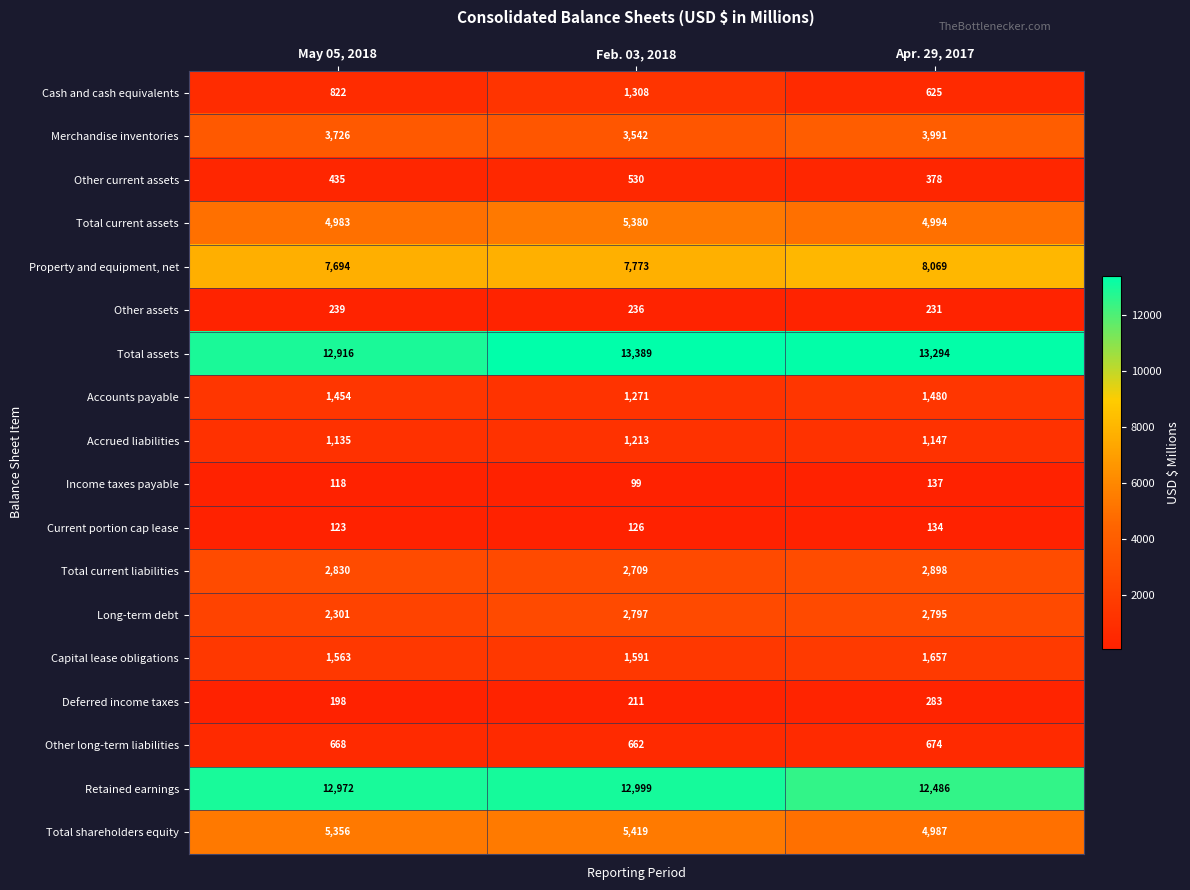

At Feb. 03, 2018, list the series in order from smallest to largest.

Income taxes payable, Current portion cap lease, Deferred income taxes, Other assets, Other current assets, Other long-term liabilities, Accrued liabilities, Accounts payable, Cash and cash equivalents, Capital lease obligations, Total current liabilities, Long-term debt, Merchandise inventories, Total current assets, Total shareholders equity, Property and equipment, net, Retained earnings, Total assets